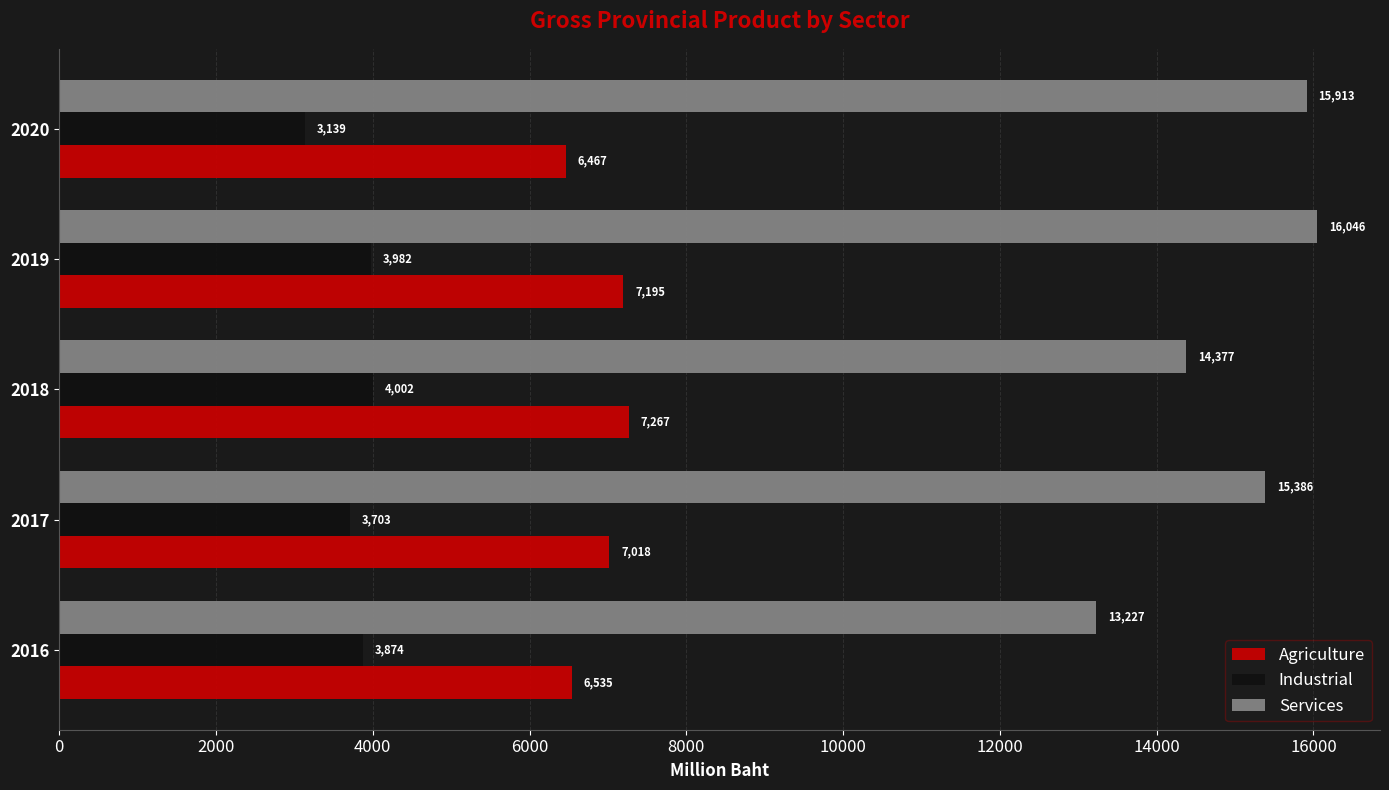

Which series has the largest total across all categories?

Services